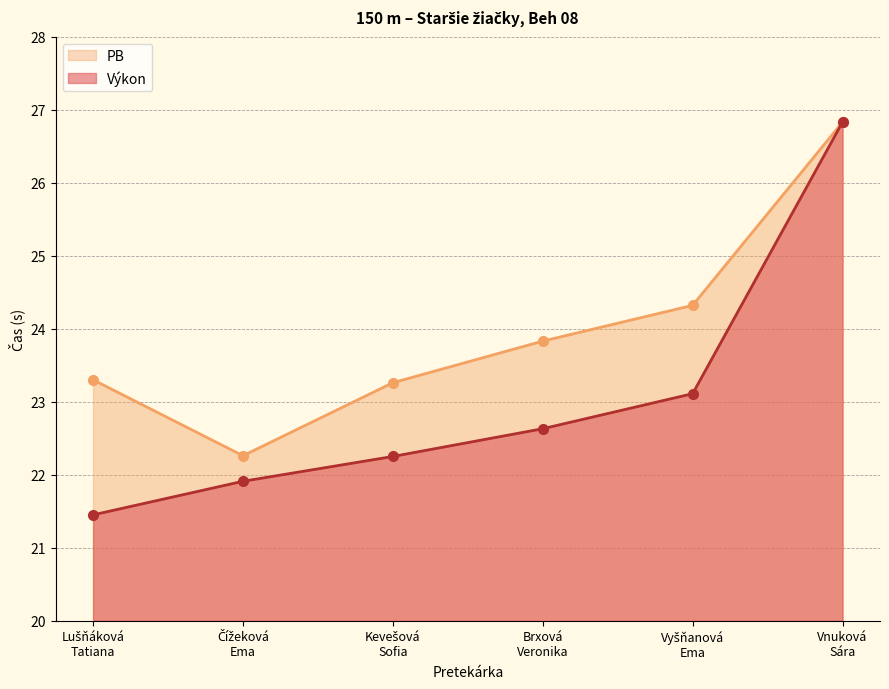

At which label does Výkon first exceed 22?

Kevešová
Sofia